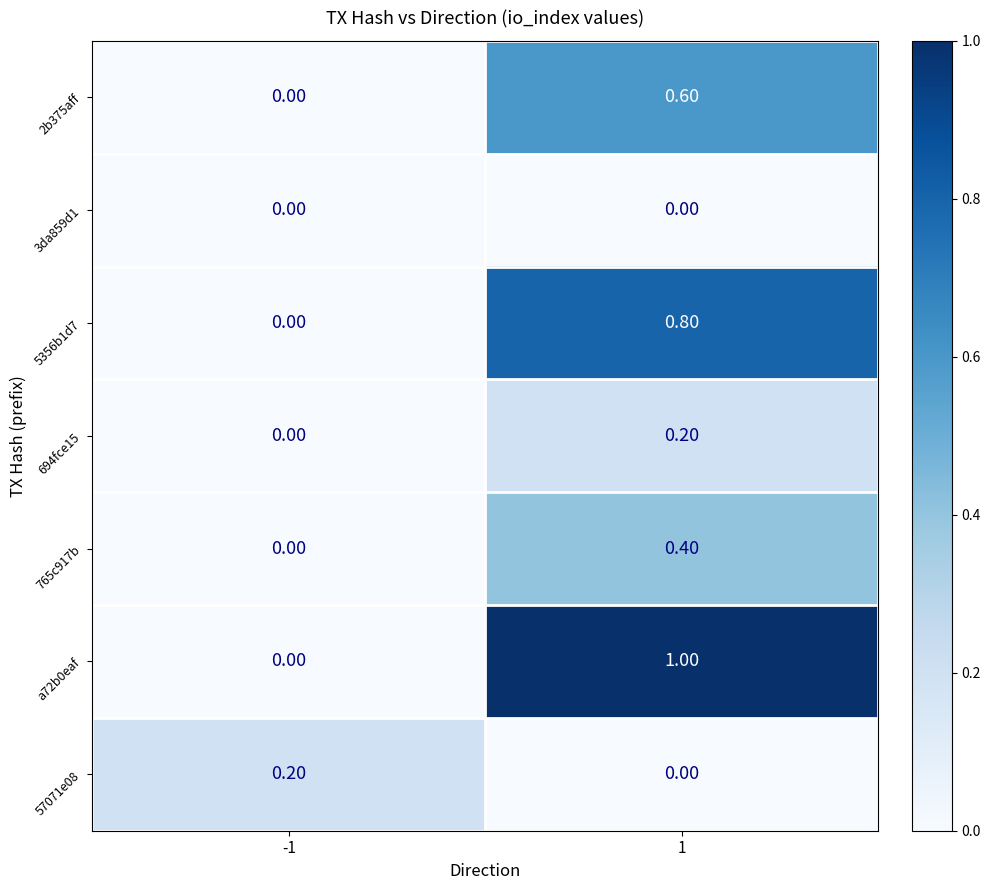

List the labels in order of 765c917b value, smallest first.

-1, 1